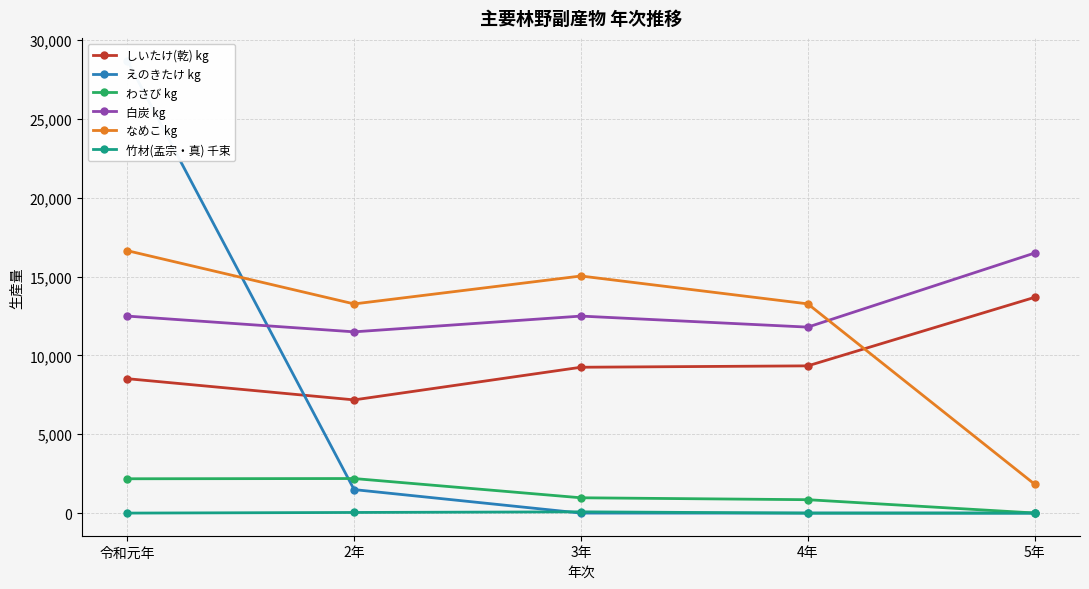

What position from the right is 2年?

4